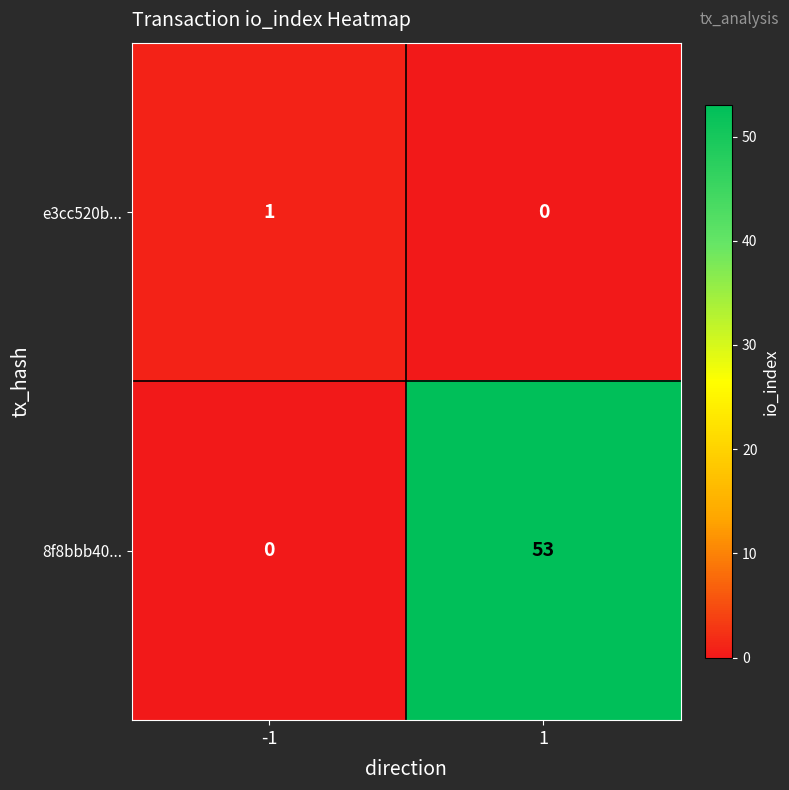

At -1, list the series in order from largest to smallest.

e3cc520b..., 8f8bbb40...